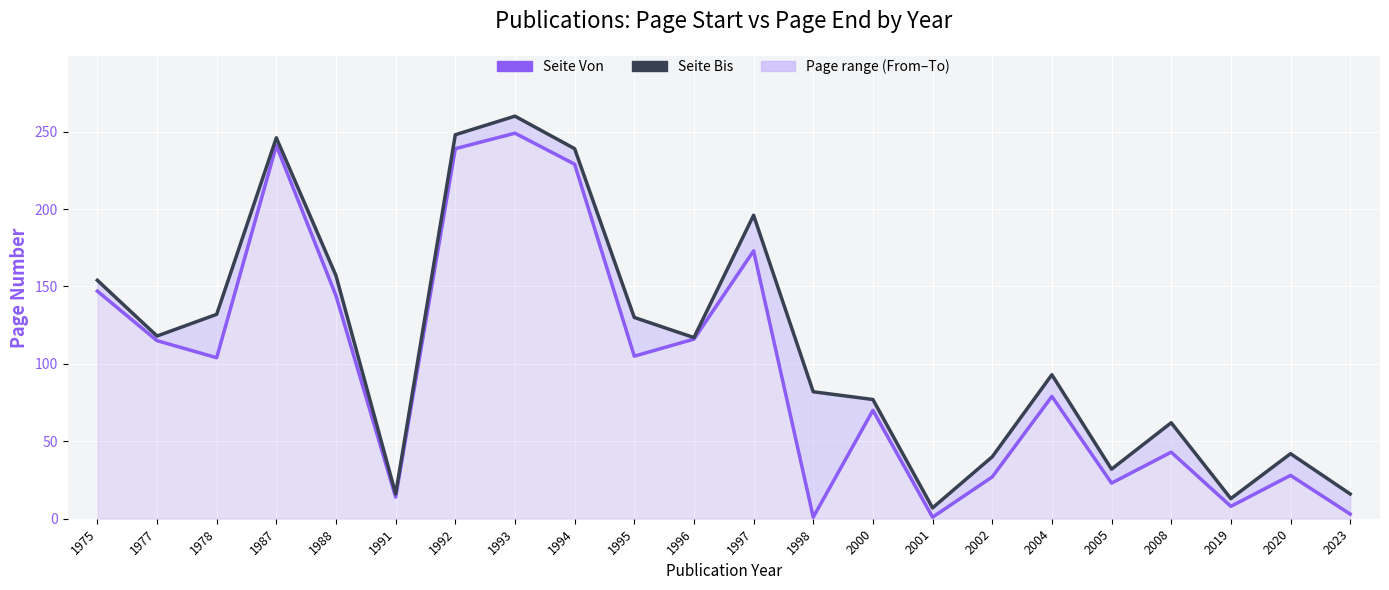

What is the total value across all series at 2019?

21